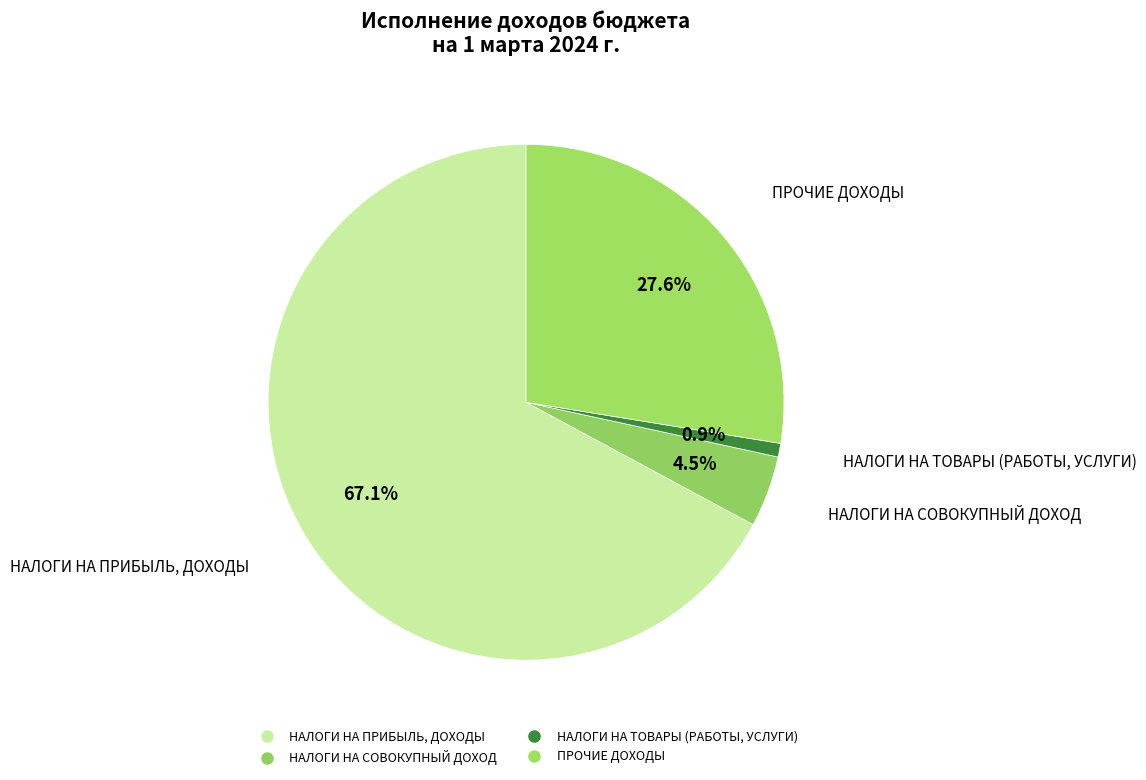

Rank the categories by value from highest to lowest.

НАЛОГИ НА ПРИБЫЛЬ, ДОХОДЫ, ПРОЧИЕ ДОХОДЫ, НАЛОГИ НА СОВОКУПНЫЙ ДОХОД, НАЛОГИ НА ТОВАРЫ (РАБОТЫ, УСЛУГИ)